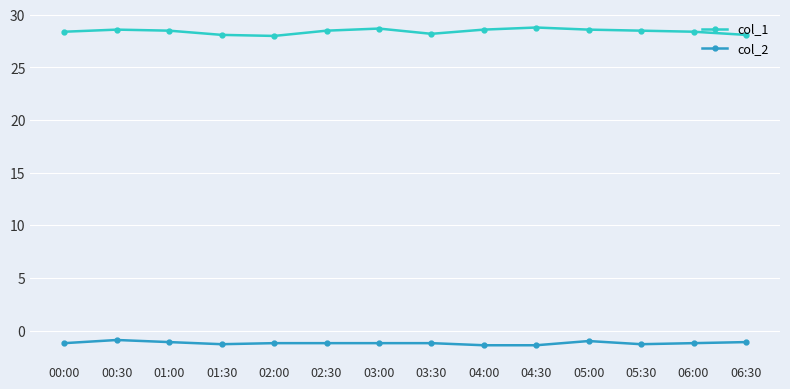

What is the sum of all col_2 values?

-16.7